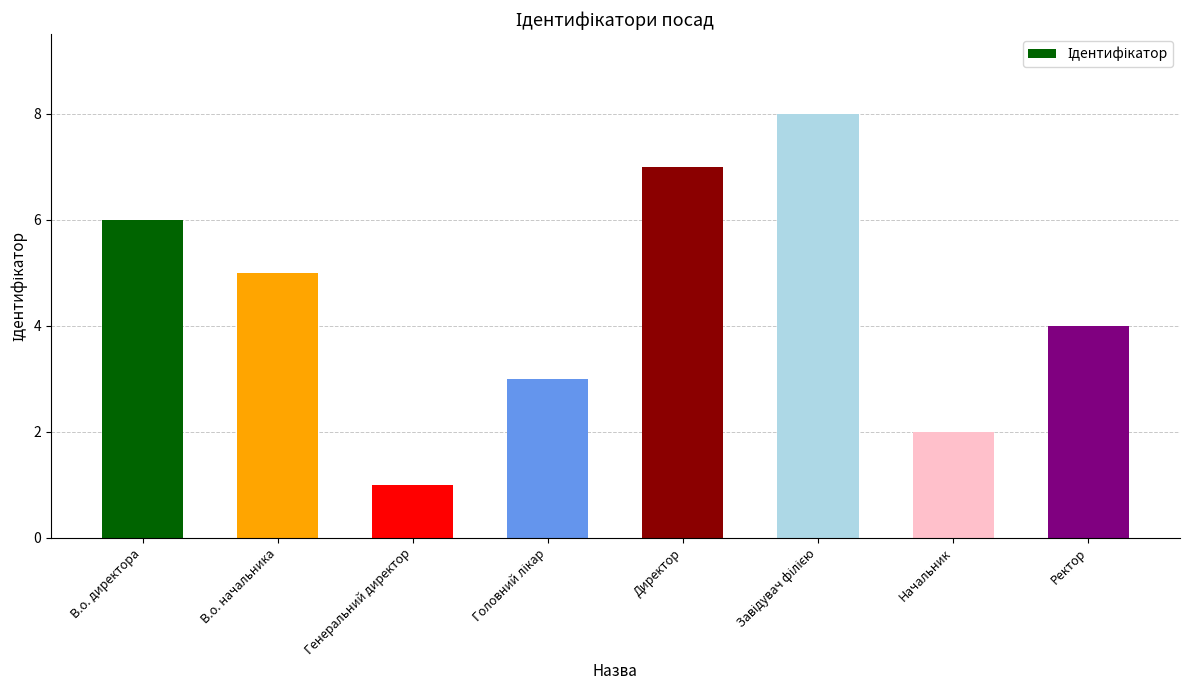

At which label is the value closest to 4?

Ректор